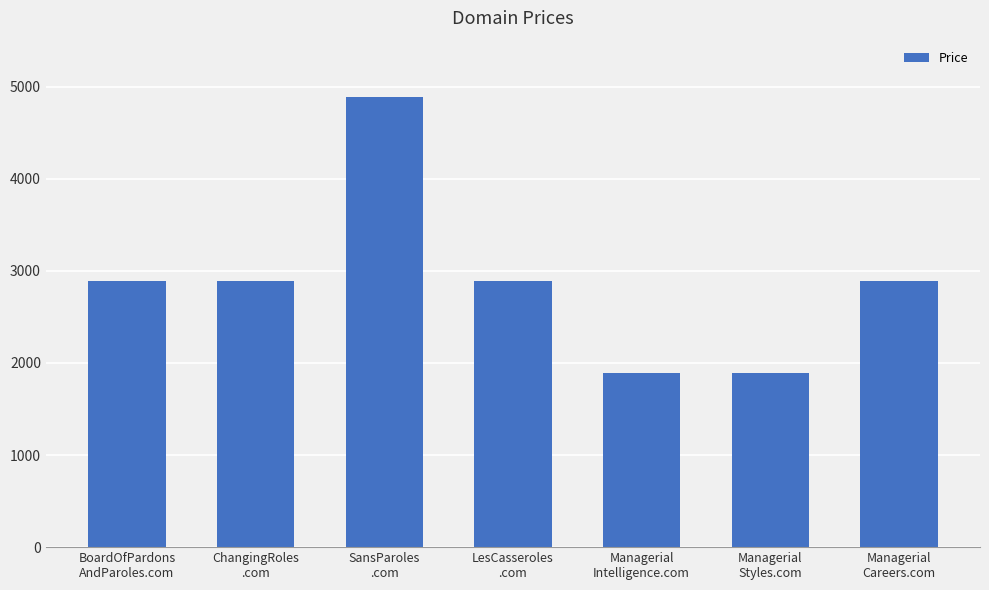

What is the smallest value displayed?

1888